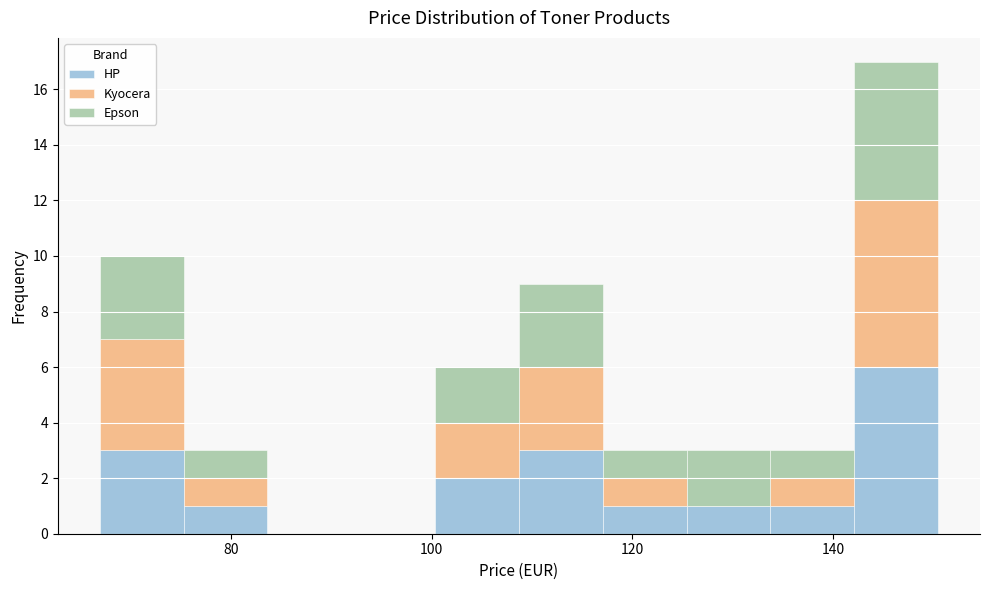

Reading left to right, transcribe this chart: for each stacked bar, give the range it covers on the x-axis and its total height. Neither the bar edges nor the heights are printed on the chart, so give them approximately, as read against the axes.

66 to 76: 10
76 to 84: 3
84 to 92: 0
92 to 100: 0
100 to 108: 6
108 to 118: 9
118 to 126: 3
126 to 134: 3
134 to 142: 3
142 to 150: 17